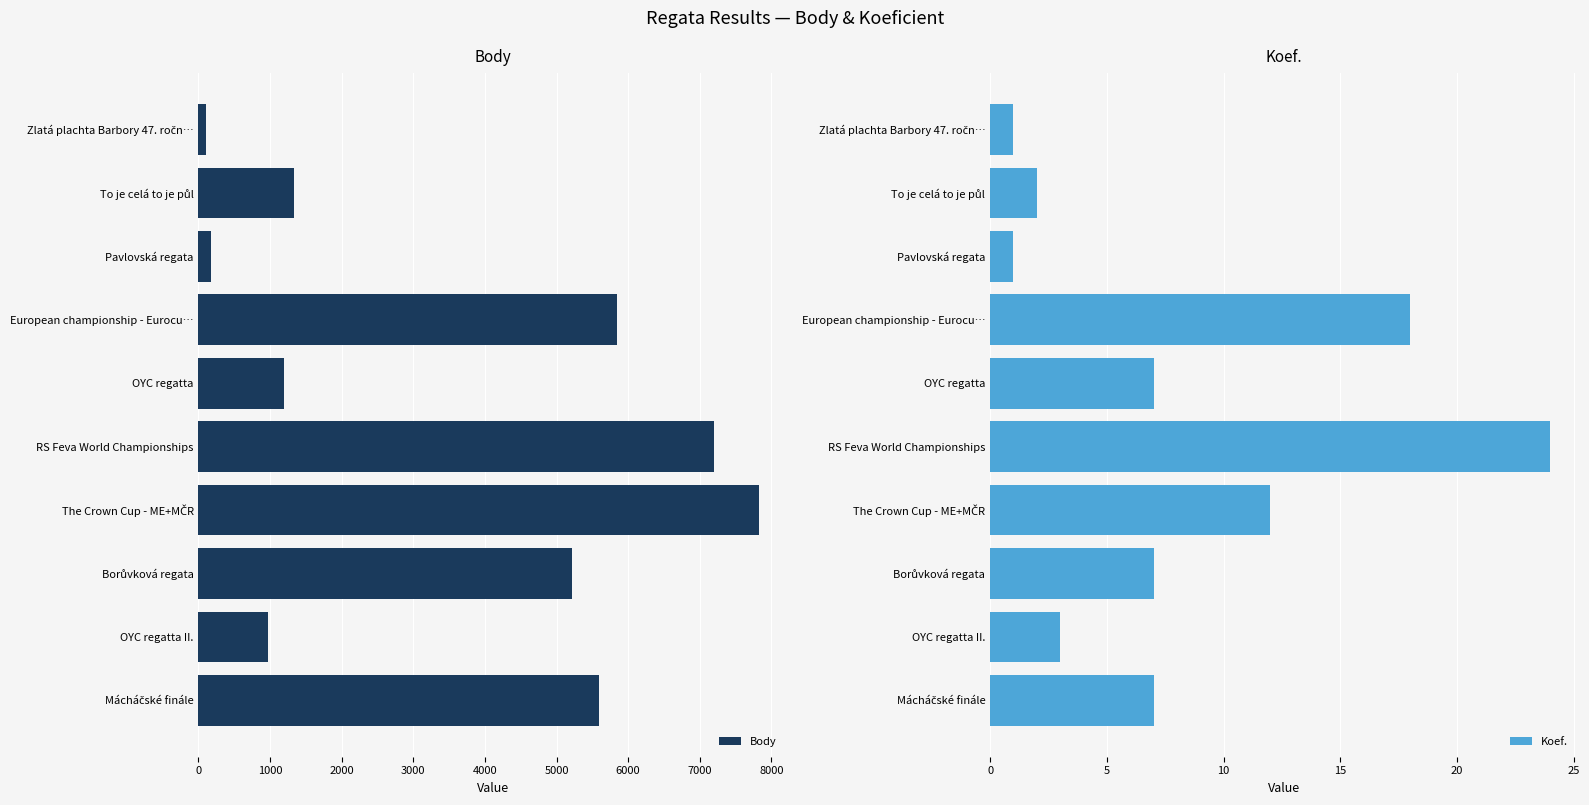

What is the average value of the Body series?

3544